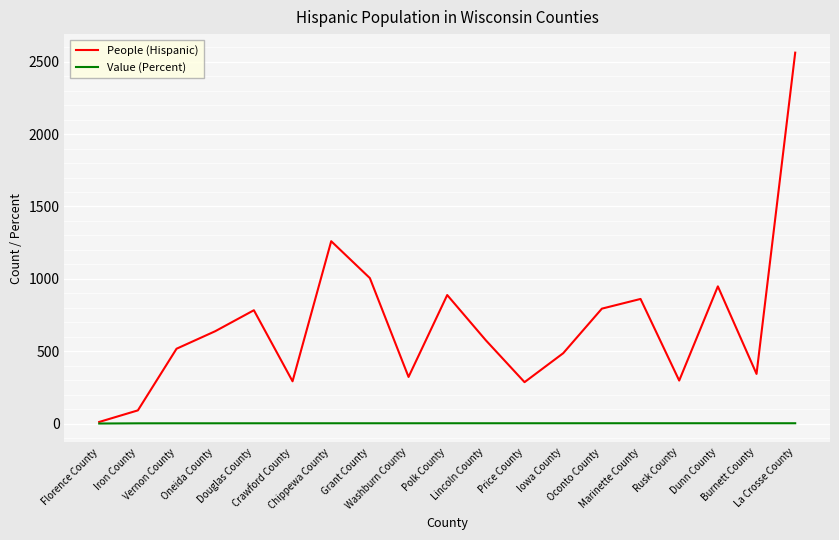

Which series has the largest range (max minus min)?

People (Hispanic)